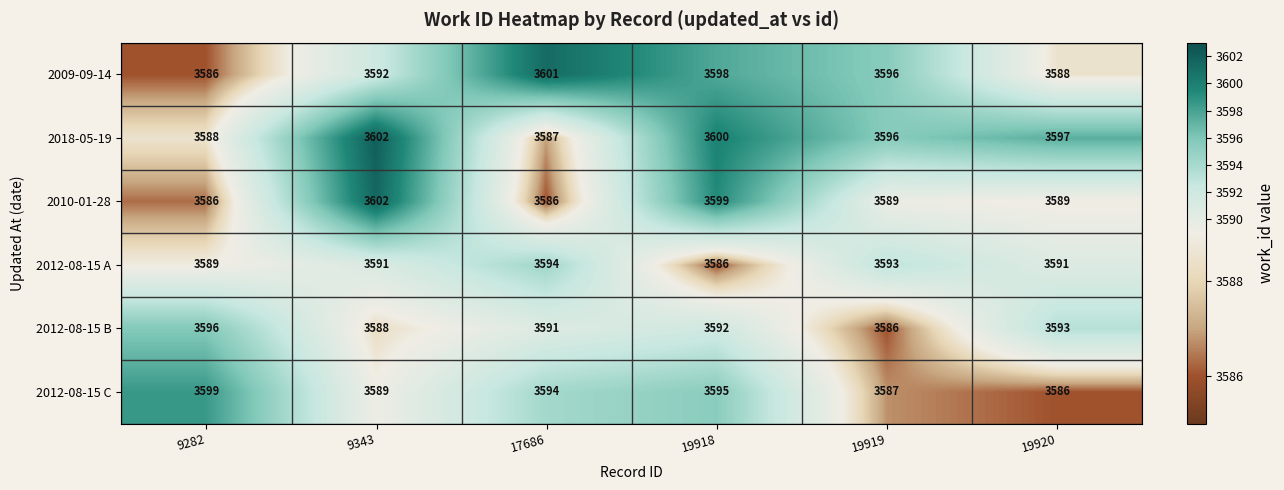

What is the sum of the 2018-05-19 values at 17686 and 9282?

7175